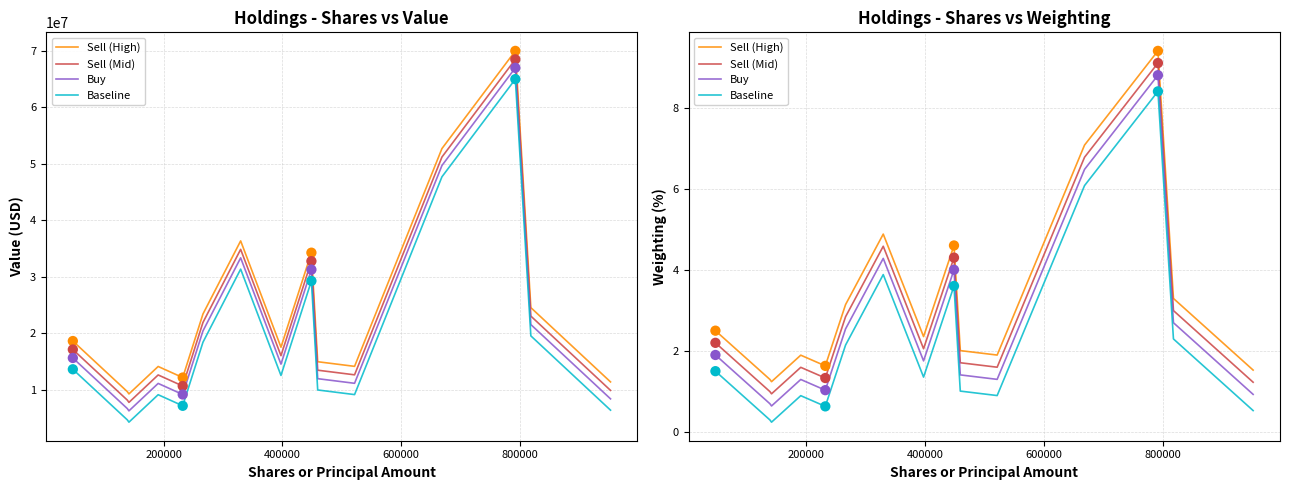

Which series has the widest spread of Y values?

Sell (High)